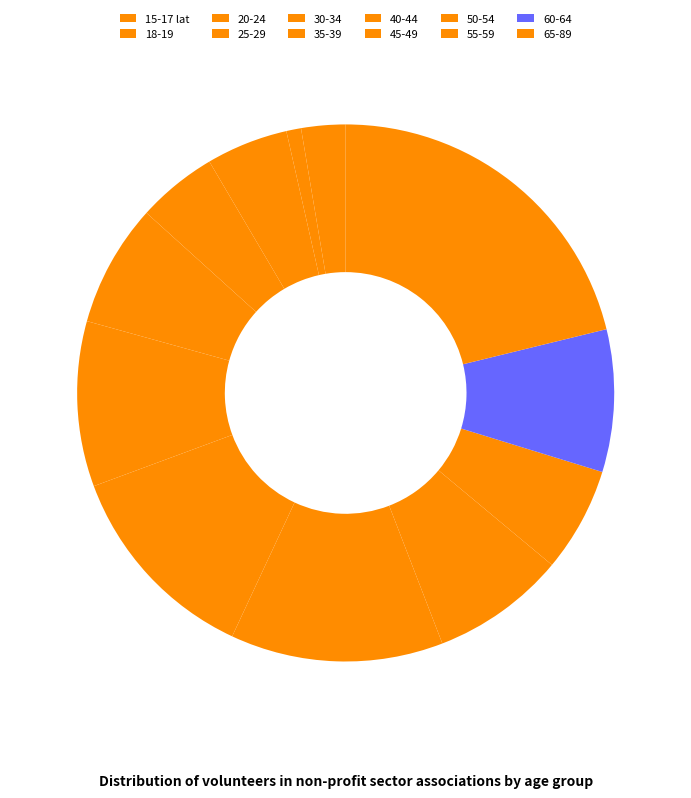

How many segments does this pie chart have?

12